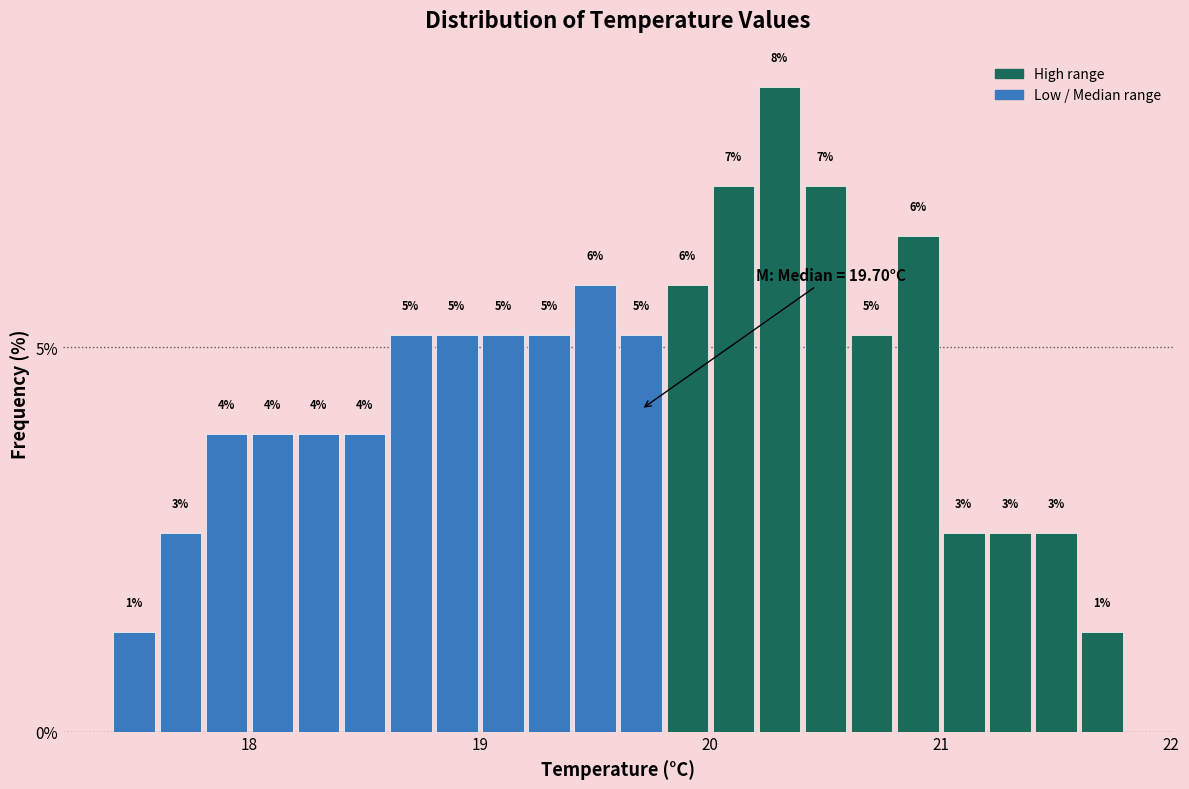

Around what value on the x-axis is the tallest bar? Give the approximate position of its centre, as read against the axis.

20.3